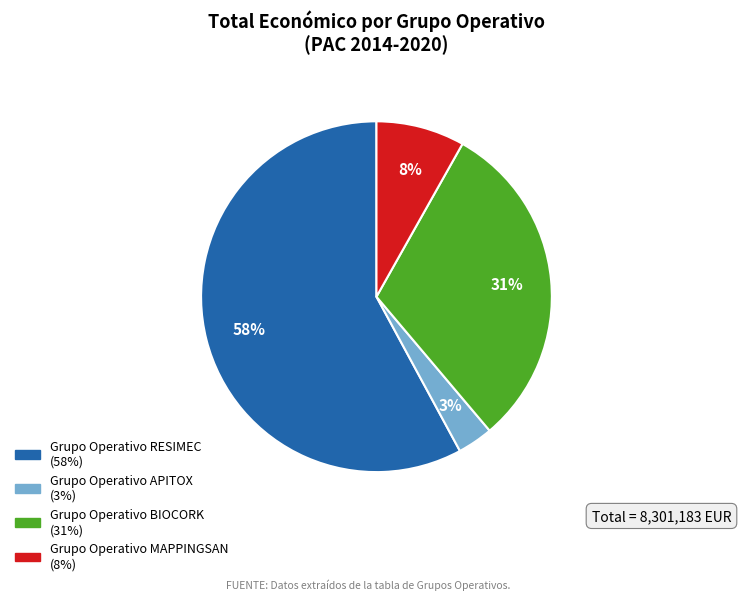

To the nearest percent, what is the average slice percentage?

25%